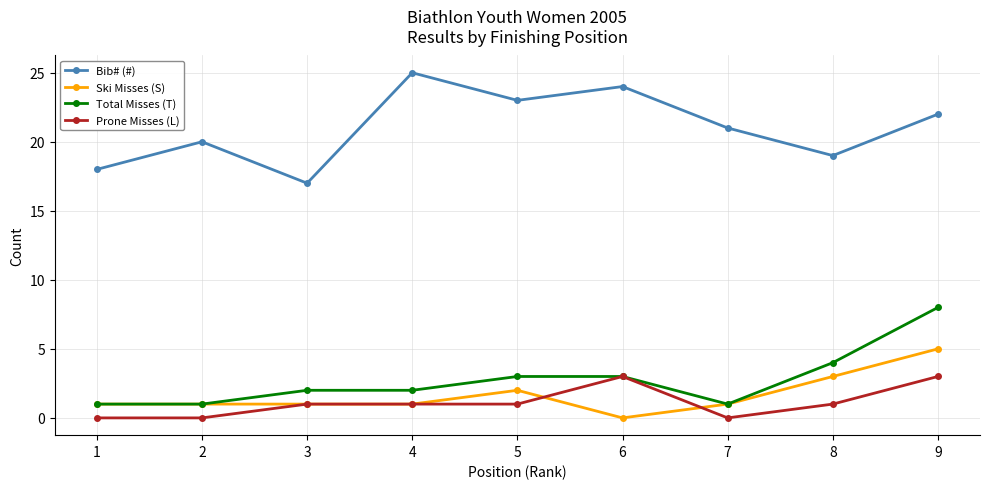

Reading right to left, transcribe all the data shown in this chart.

Bib# (#): 22	19	21	24	23	25	17	20	18
Ski Misses (S): 5	3	1	0	2	1	1	1	1
Total Misses (T): 8	4	1	3	3	2	2	1	1
Prone Misses (L): 3	1	0	3	1	1	1	0	0